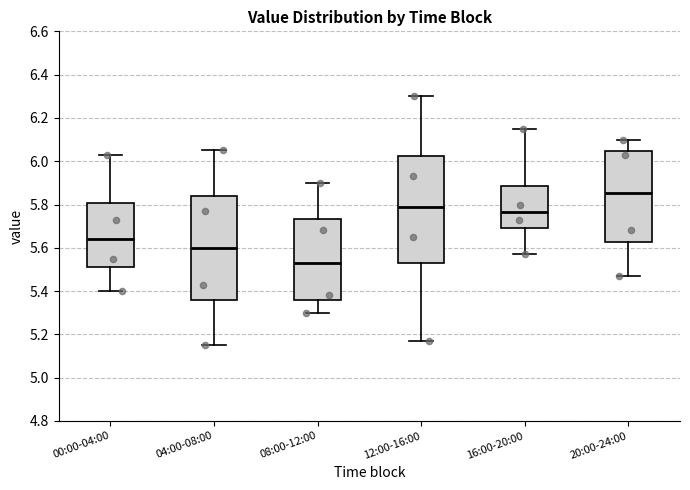

Reading left to right, read every box against the y-axis: the position of its median line, the range the box covers, and the ends of its whiskers. The values are not printed on the chart, so give them approximately, as read against the axis.

00:00-04:00: median 5.64, box 5.52 to 5.80, whiskers 5.40 to 6.04
04:00-08:00: median 5.60, box 5.36 to 5.84, whiskers 5.16 to 6.06
08:00-12:00: median 5.54, box 5.36 to 5.74, whiskers 5.30 to 5.90
12:00-16:00: median 5.80, box 5.54 to 6.02, whiskers 5.18 to 6.30
16:00-20:00: median 5.76, box 5.70 to 5.88, whiskers 5.58 to 6.16
20:00-24:00: median 5.86, box 5.62 to 6.04, whiskers 5.48 to 6.10